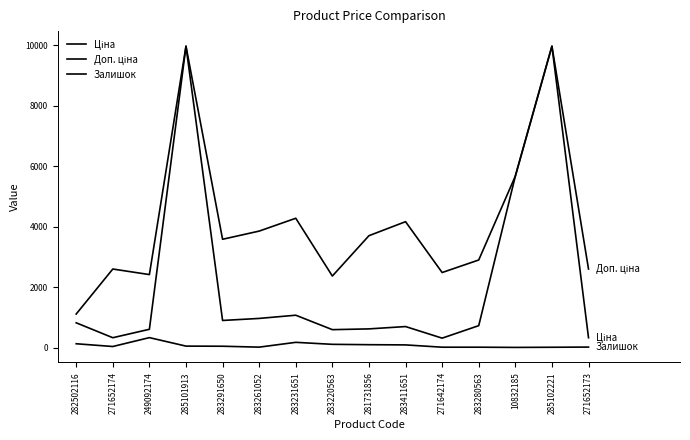

What is the difference between the highest and lowest values at 283411651?

4078.6